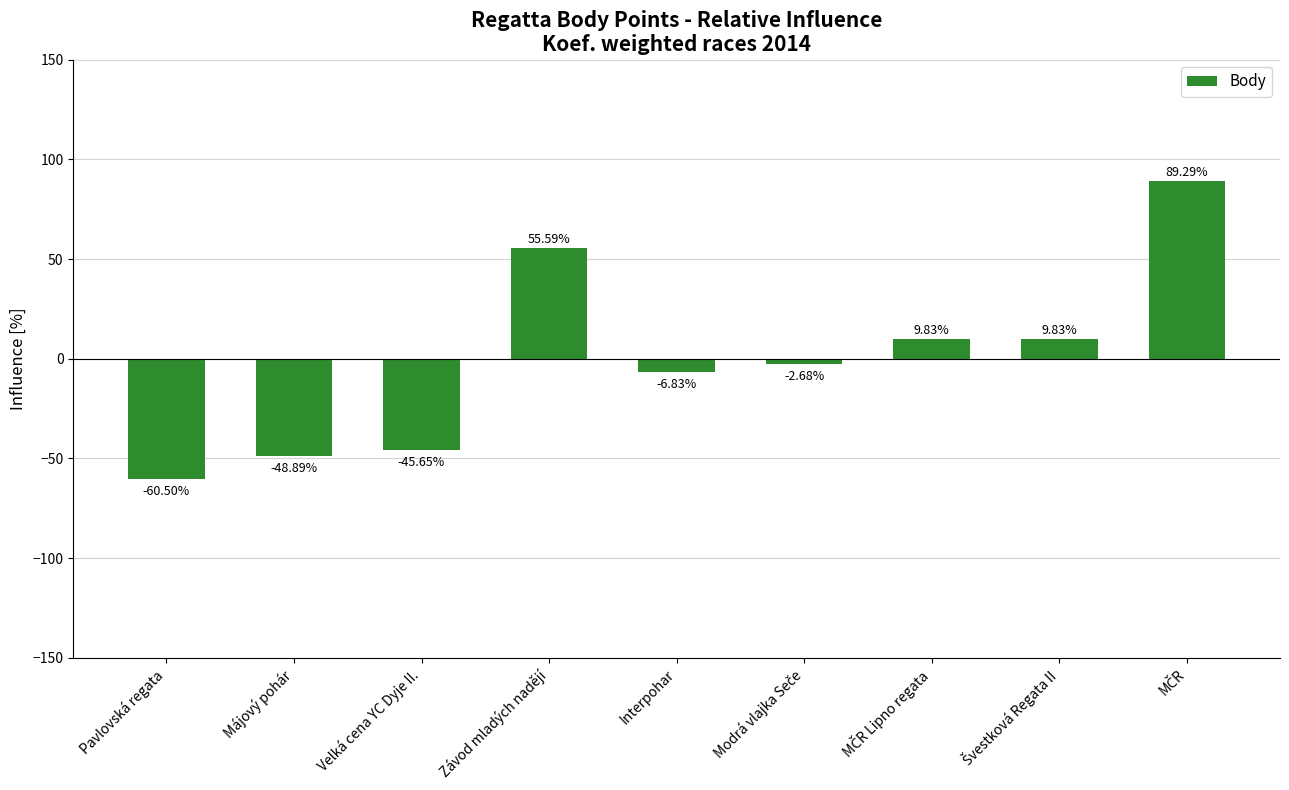

Are the bars horizontal?

No